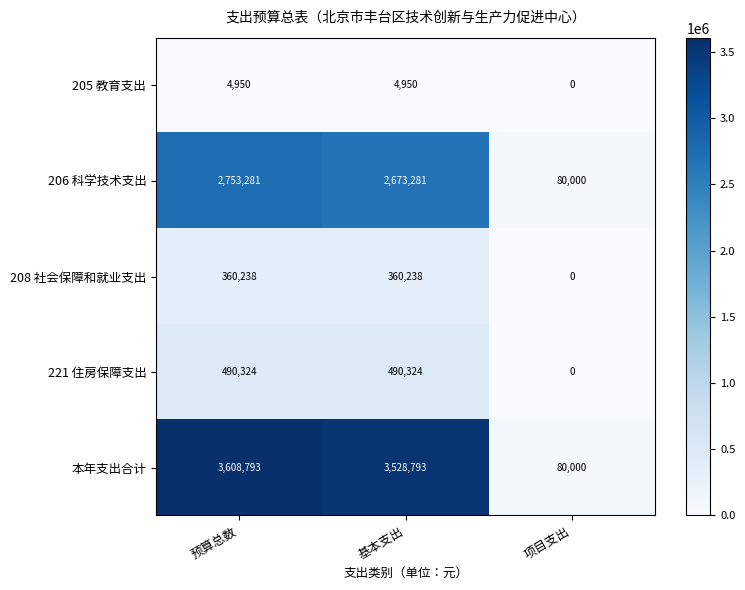

What is the difference between the second highest and minimum values in the 205 教育支出 series?

4950